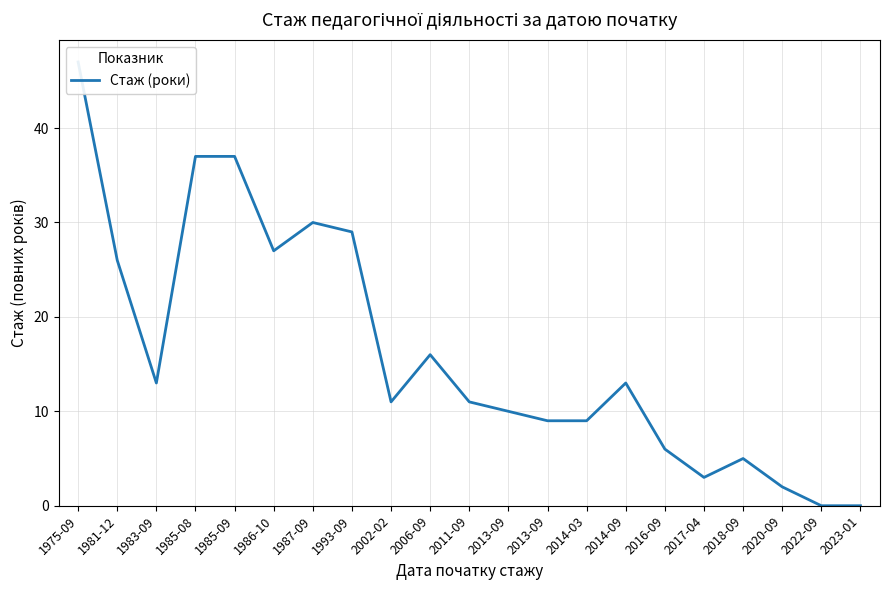

Rank the categories by value from highest to lowest.

1975-09, 1985-08, 1985-09, 1987-09, 1993-09, 1986-10, 1981-12, 2006-09, 1983-09, 2014-09, 2002-02, 2011-09, 2013-09, 2013-09, 2014-03, 2016-09, 2018-09, 2017-04, 2020-09, 2022-09, 2023-01